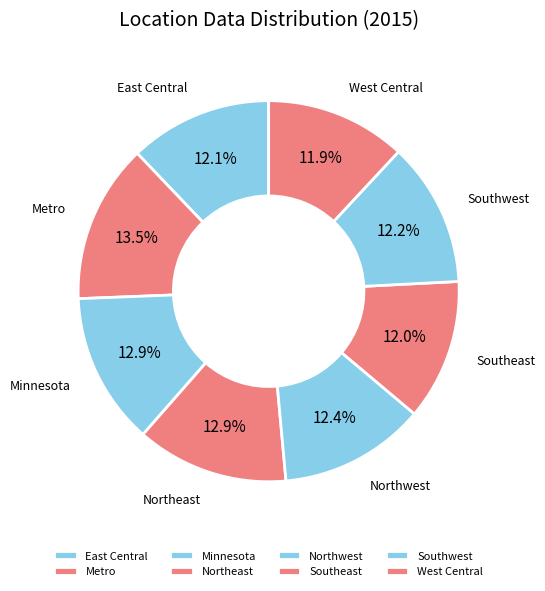

How many segments does this pie chart have?

8